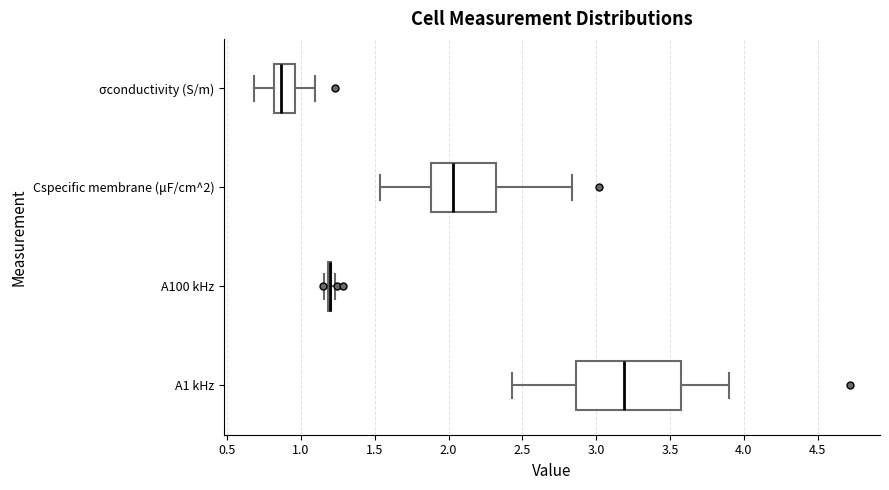

Comparing the boxes themselves (not the whiskers), which one is the widest?

A1 kHz